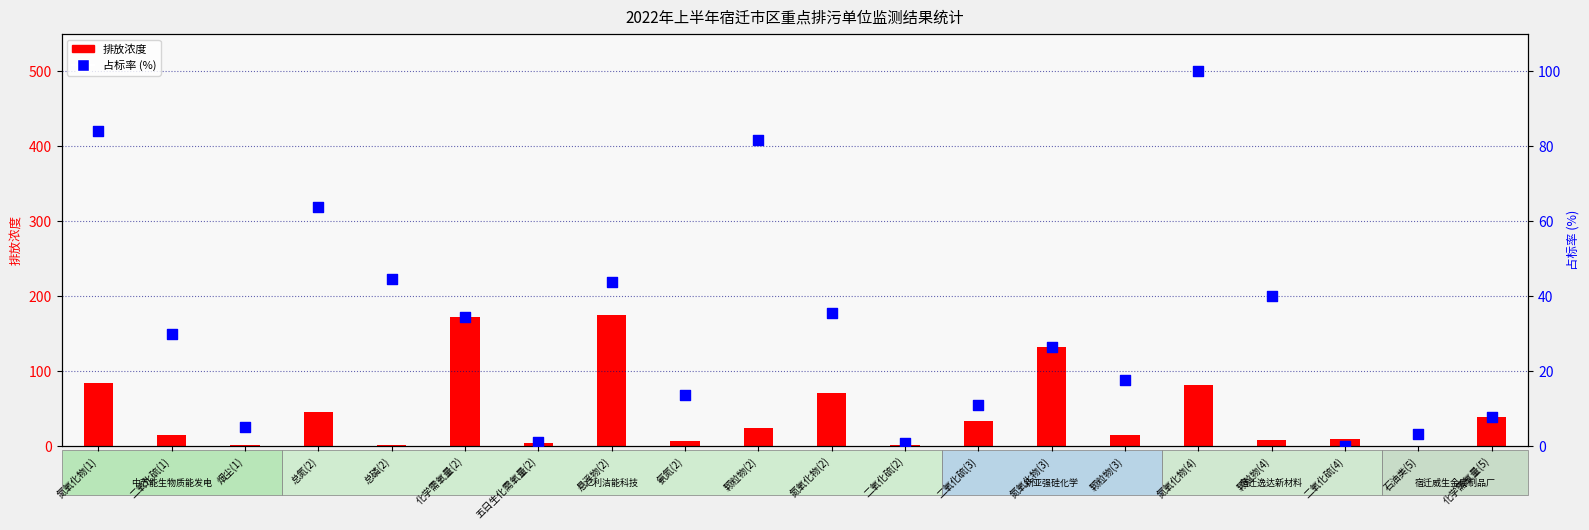

At how many categories does at least one series exceed 87?

4